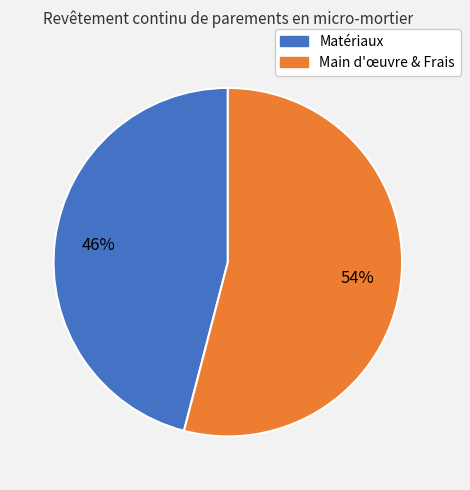

To the nearest percent, what portion does Matériaux represent?

46%